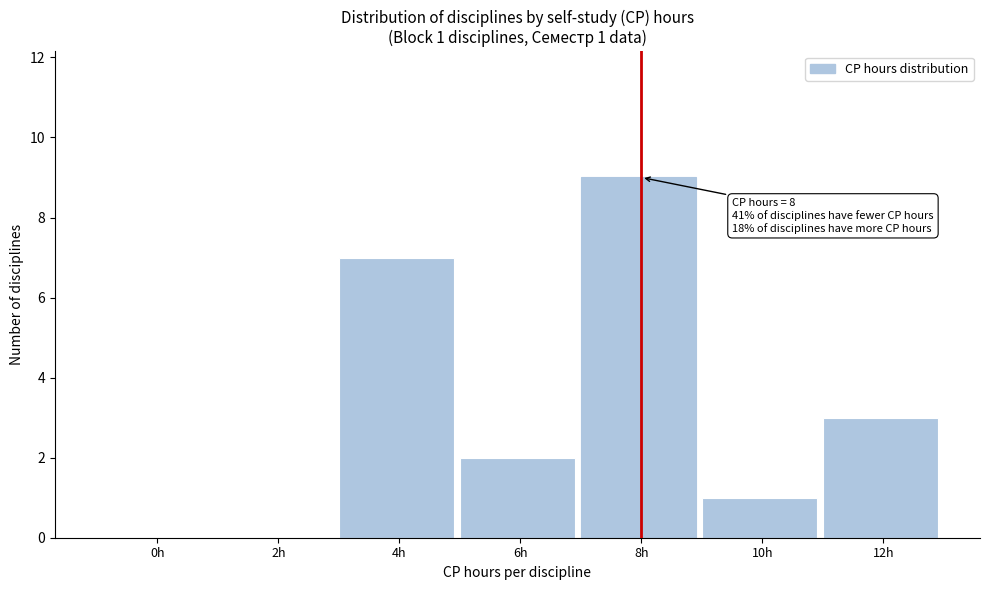

Reading right to left, extract all data points from this chart.

12h=3	10h=1	8h=9	6h=2	4h=7	2h=0	0h=0